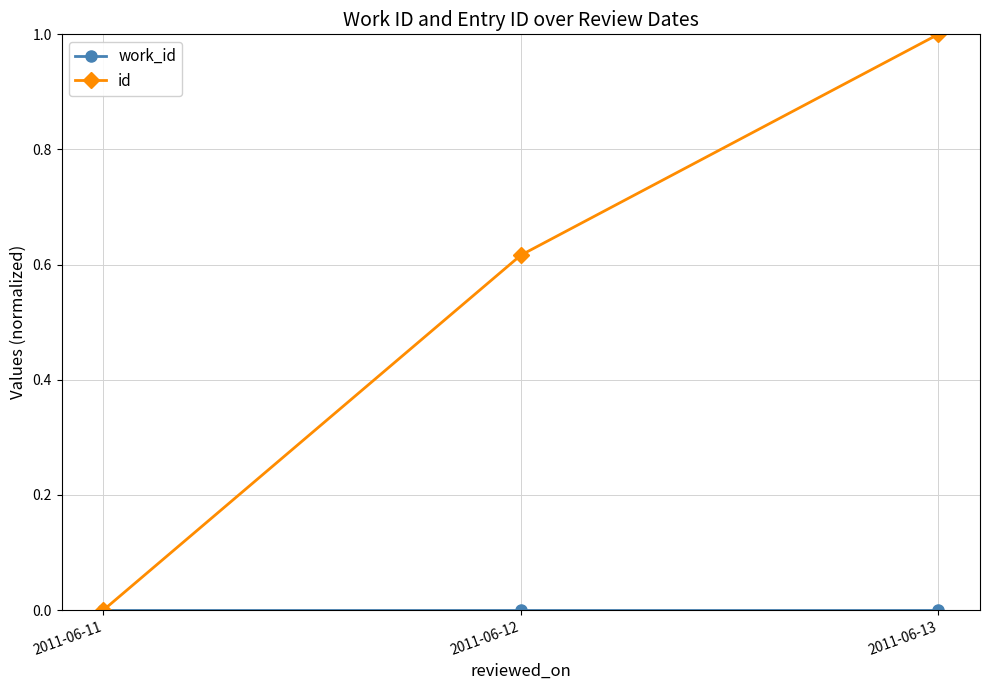

How many categories are shown in the chart?

3